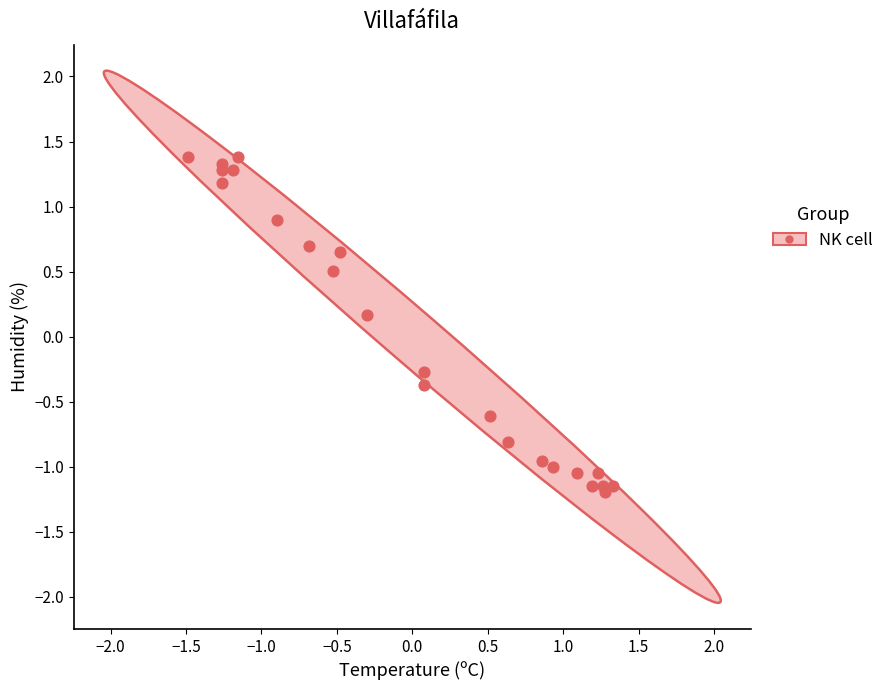

What is the range of Y values (max minus min)?

2.6